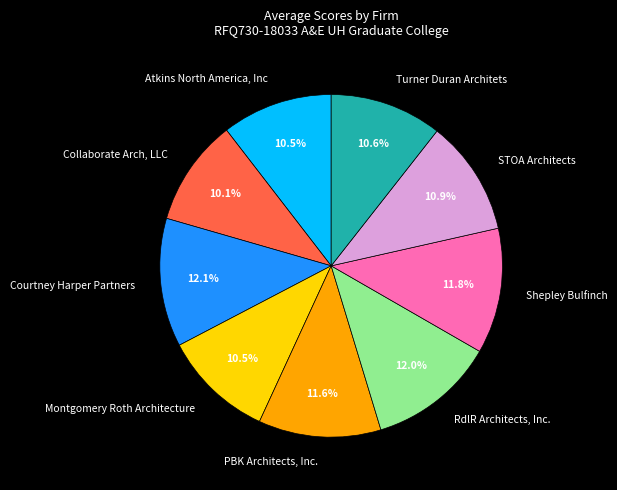

To the nearest percent, what portion does Turner Duran Architets represent?

11%